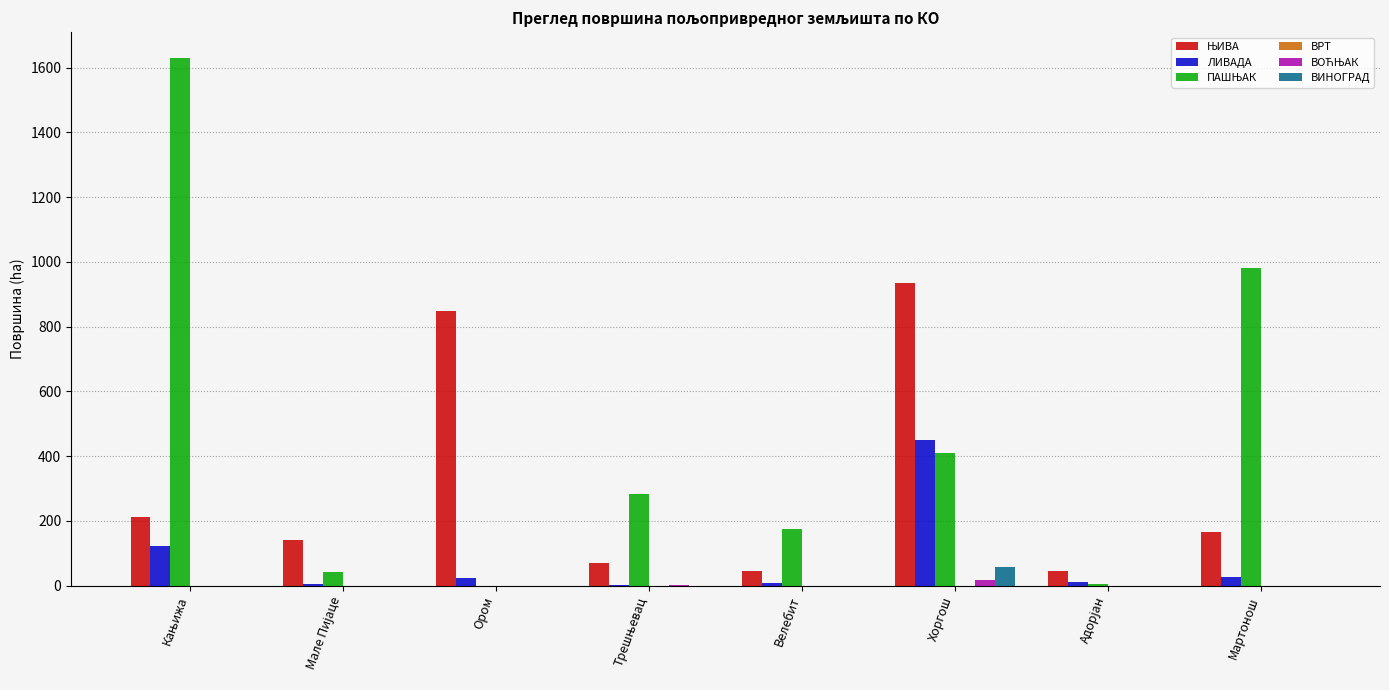

What is the average value of the ЛИВАДА series?

80.9